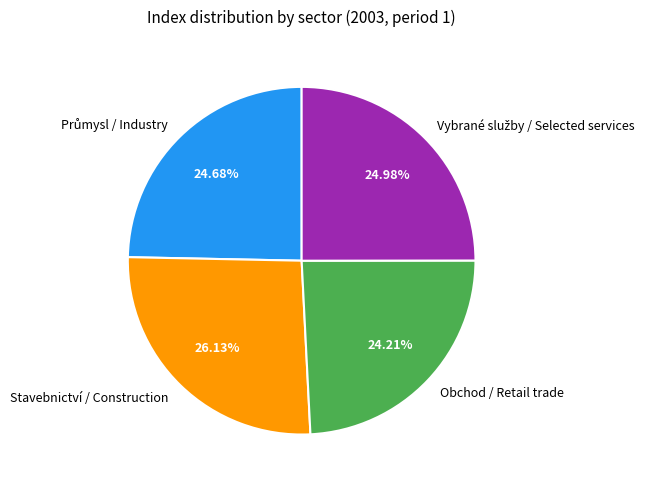

Do Obchod / Retail trade and Stavebnictví / Construction together represent more than half of the pie?

Yes